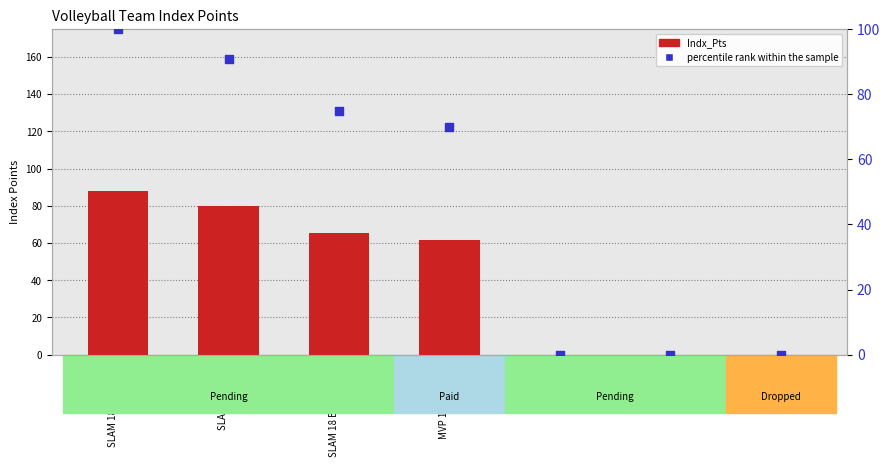

Is the value of Indx_Pts at SLAM 18 Black-Wells greater than the value of percentile rank within the sample at 922 17u?

Yes